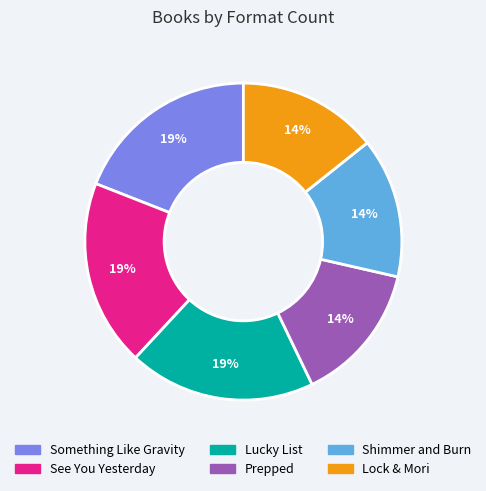

Is it true that See You Yesterday is 19% of the pie?

True